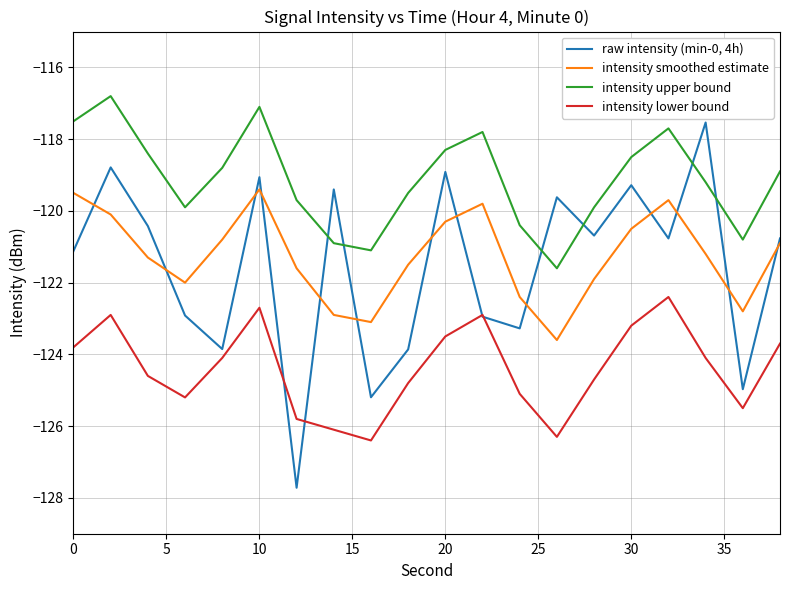

How many values in the raw intensity (min-0, 4h) series are below -120?

13